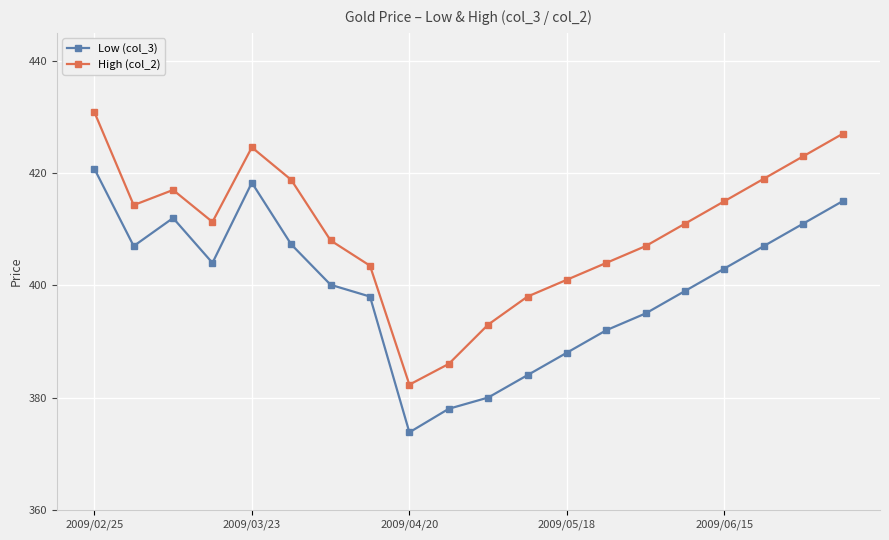

Count the number of categories in the chart.

20